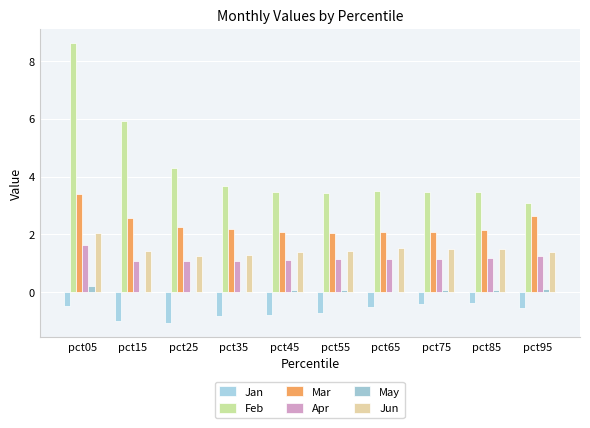

Rank the categories by Jun value from highest to lowest.

pct05, pct65, pct75, pct85, pct55, pct15, pct95, pct45, pct35, pct25